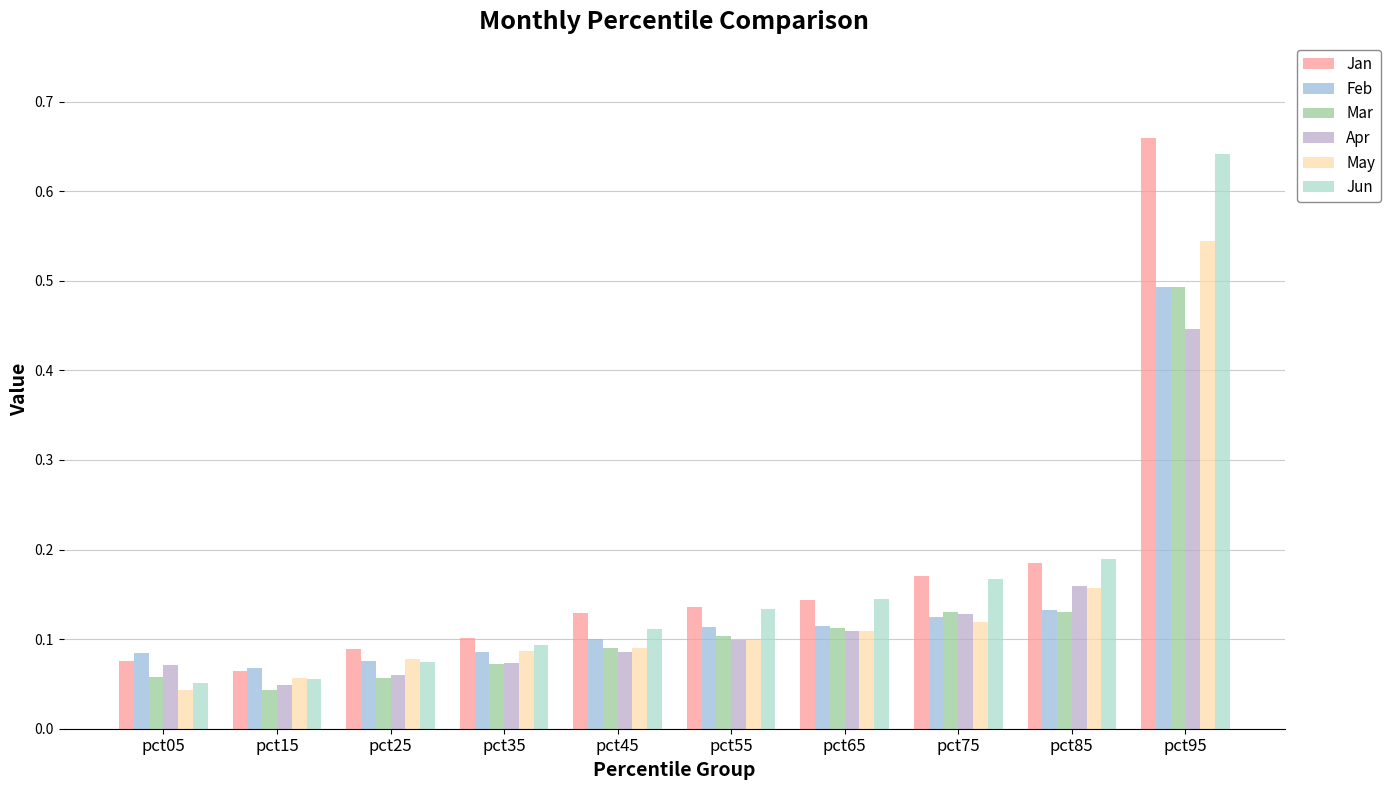

What is the sum of all Jun values?

1.7